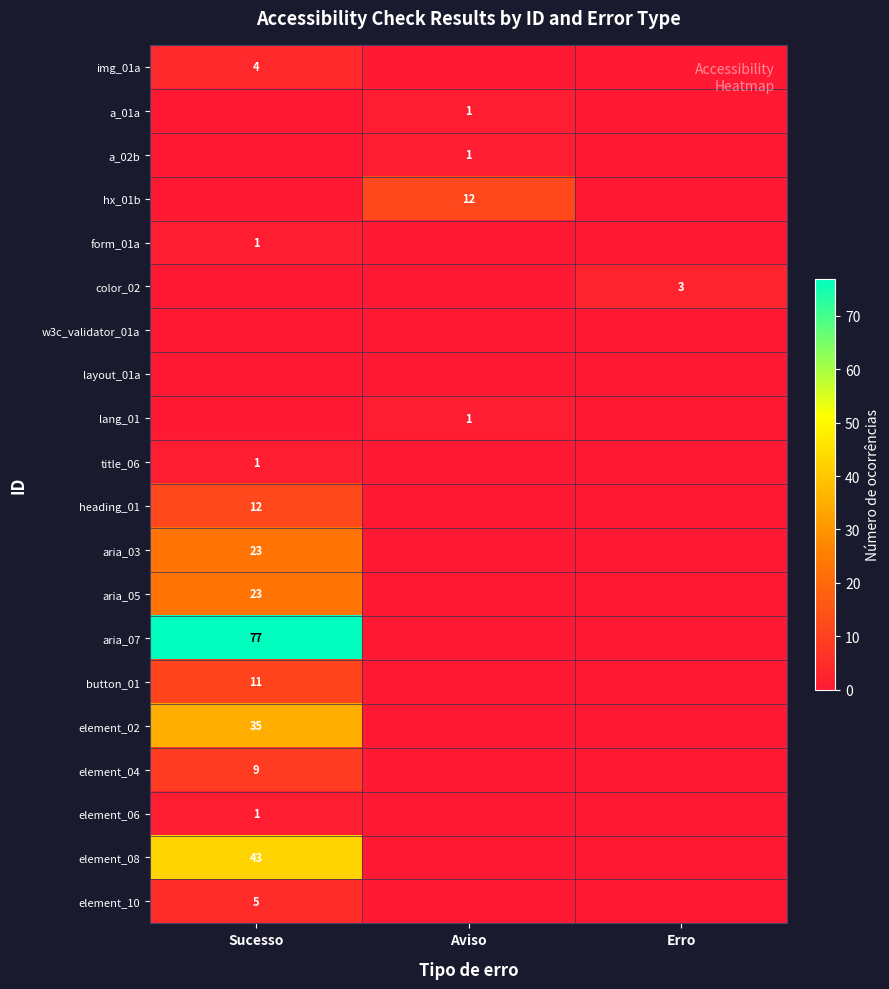

The form_01a series shows 1 at Sucesso. True or false?

True